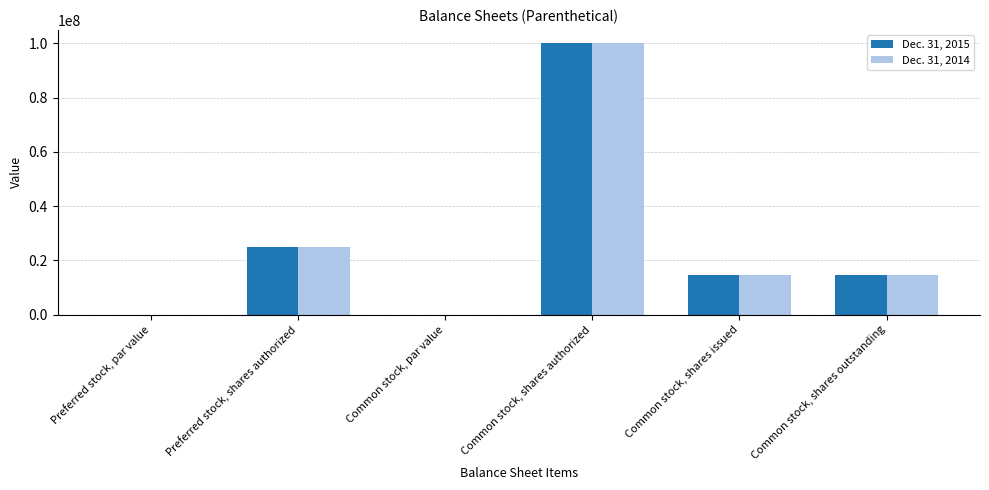

How many distinct data groups are displayed?

2